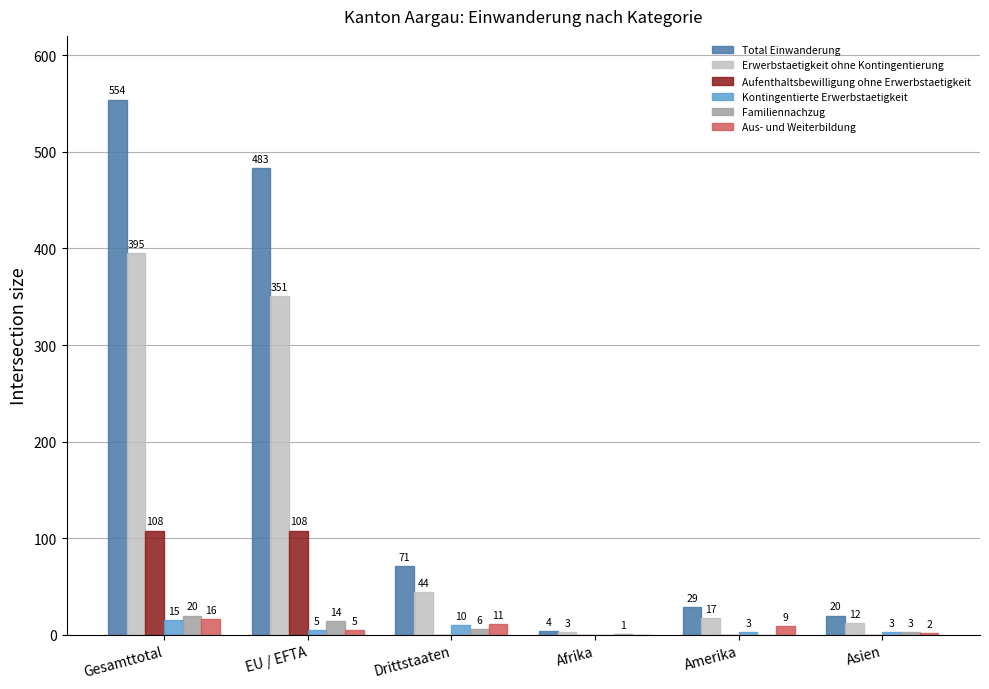

What is the difference between the Total Einwanderung values at Afrika and Drittstaaten?

67